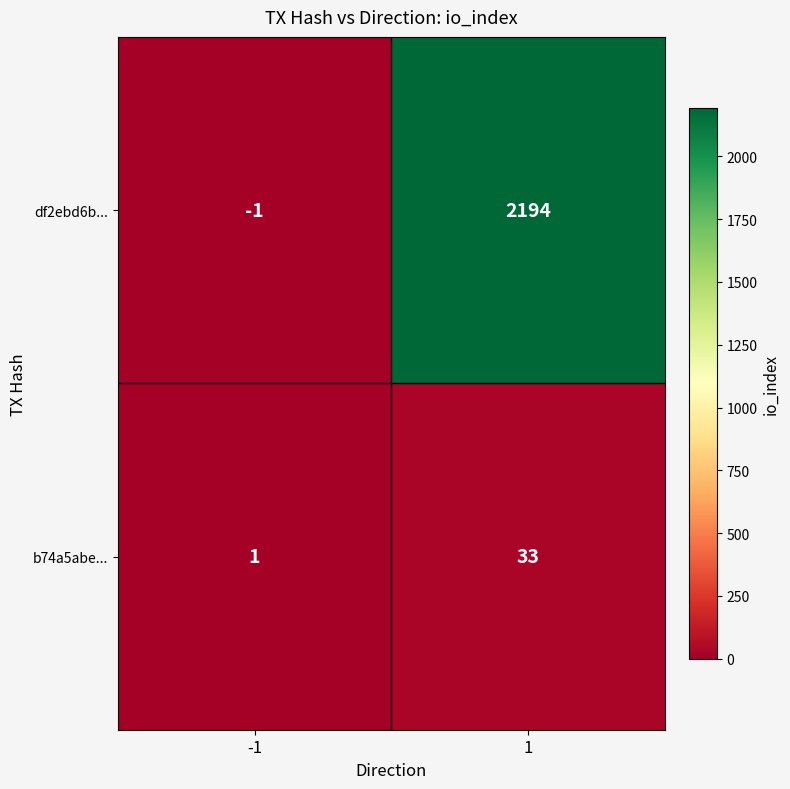

At which category does the chart reach its peak across all series?

1